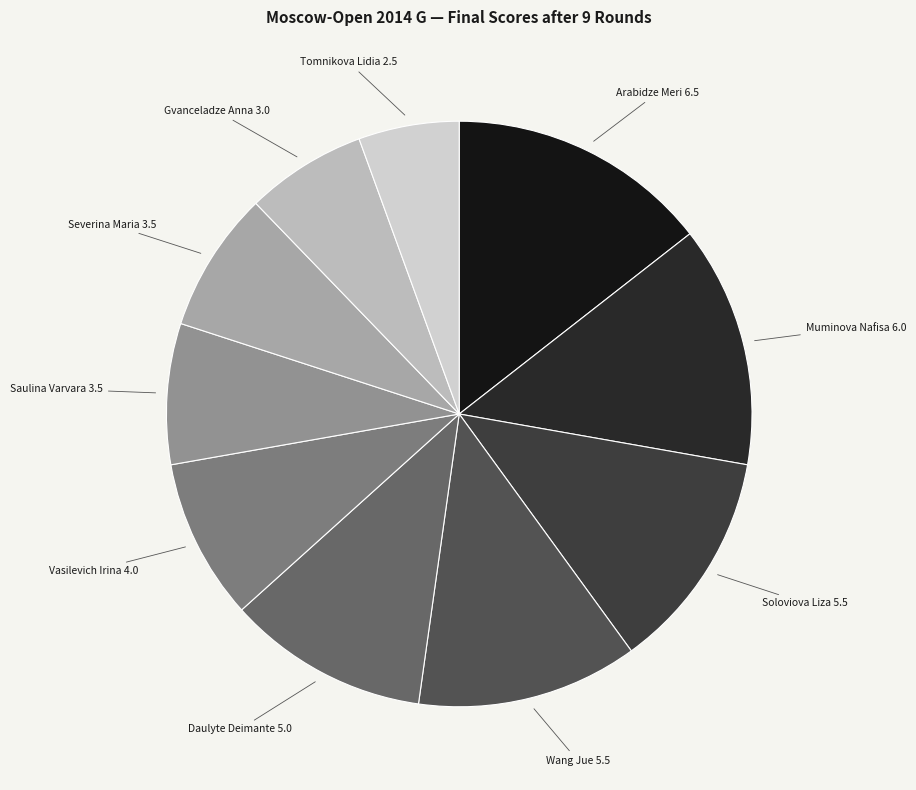

The Vasilevich Irina slice represents 9% of the pie. True or false?

True